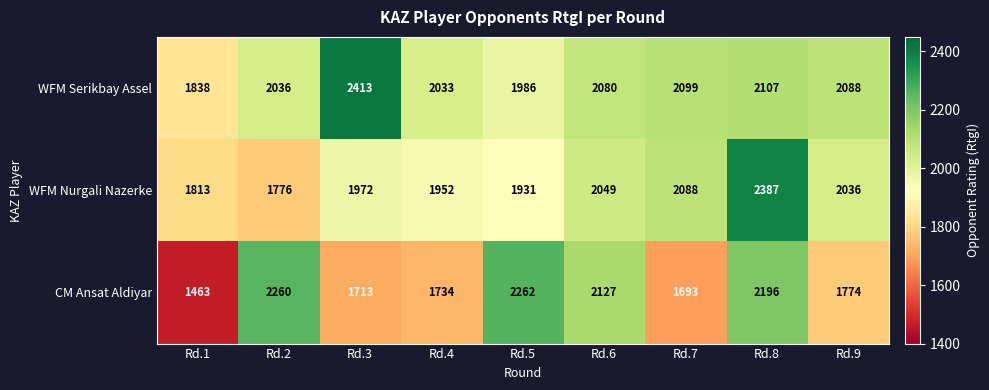

True or false: WFM Serikbay Assel has a value of 1838 at Rd.1.

True